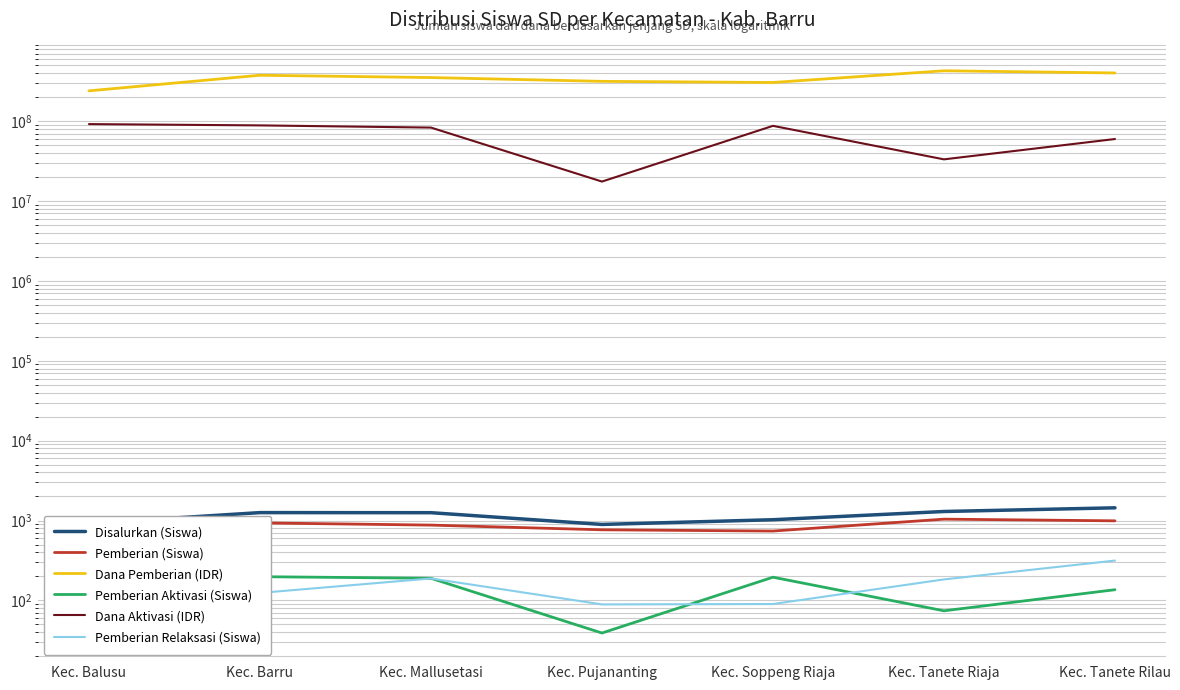

What is the minimum value shown in the chart?

39